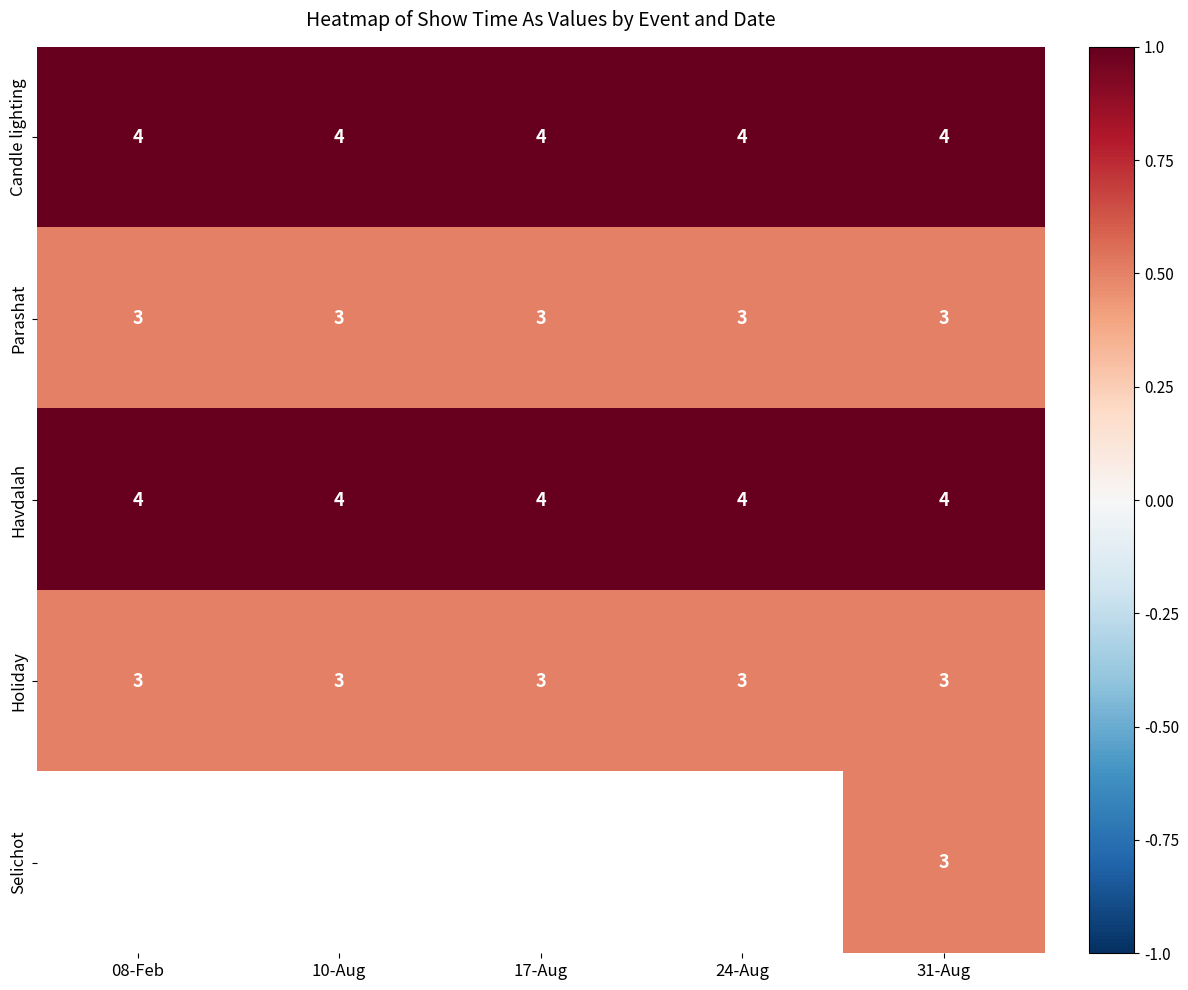

The value of Havdalah at 24-Aug is 1.4. True or false?

False